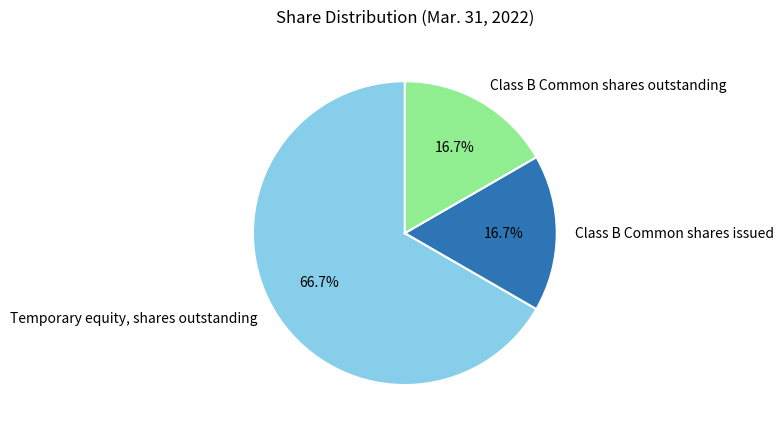

What portion of the pie excludes Class B Common shares outstanding?

83.3%